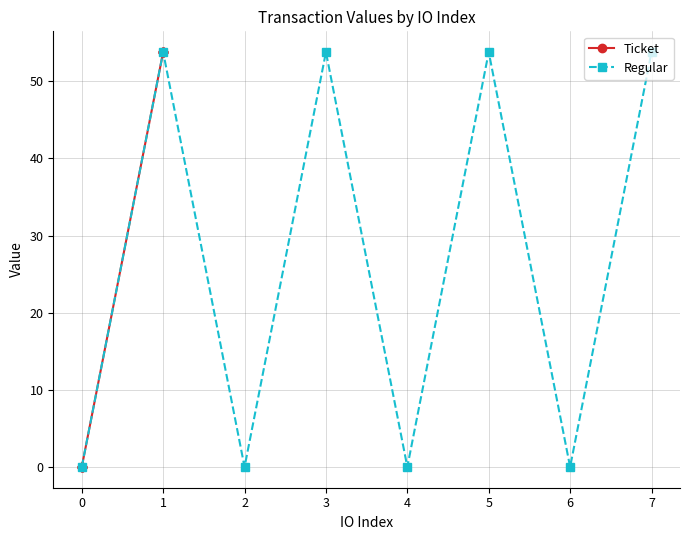

The Regular series shows 0.1 at 2. True or false?

True